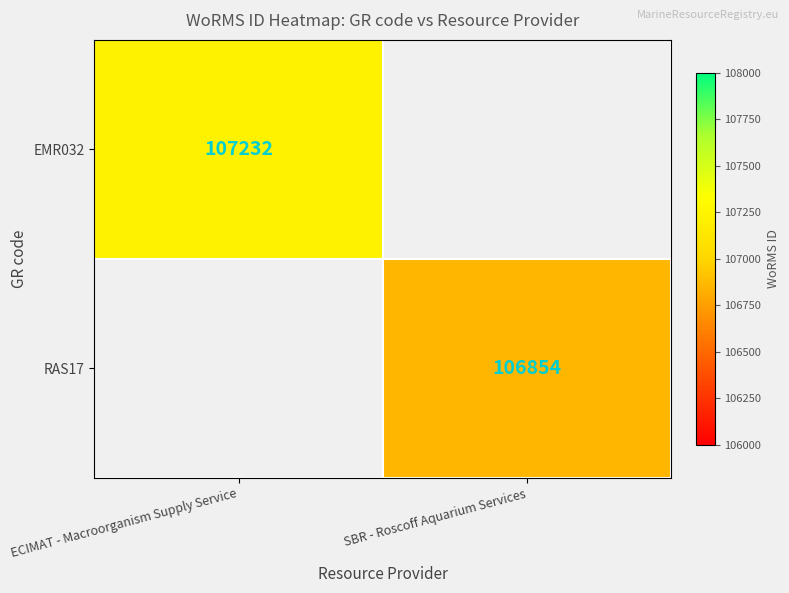

Is the value of EMR032 at ECIMAT - Macroorganism Supply Service greater than the value of RAS17 at SBR - Roscoff Aquarium Services?

Yes